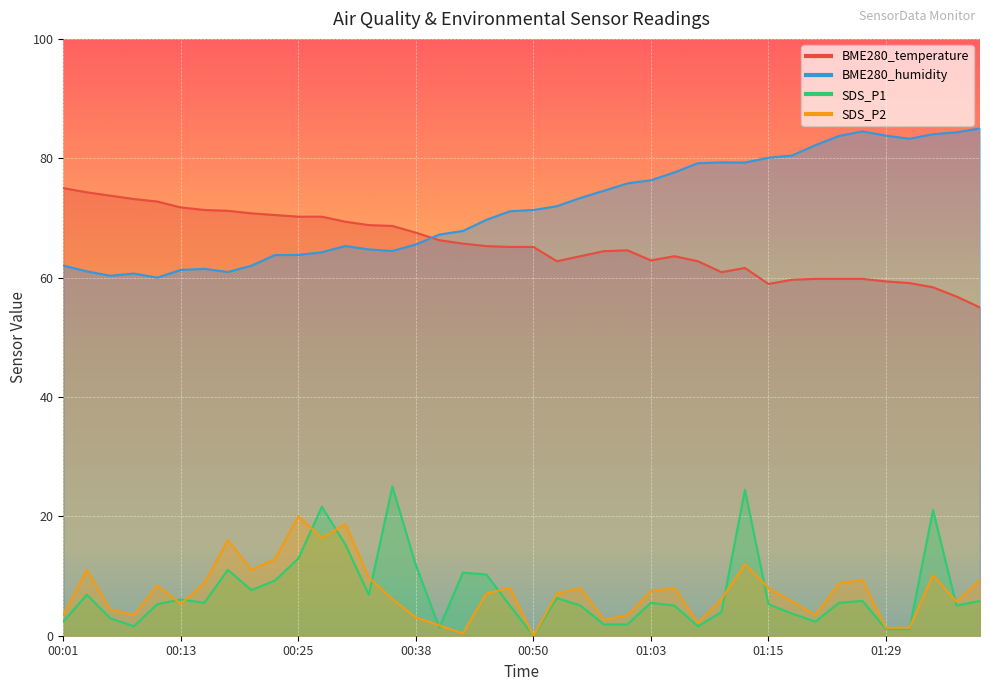

How many distinct data groups are displayed?

4